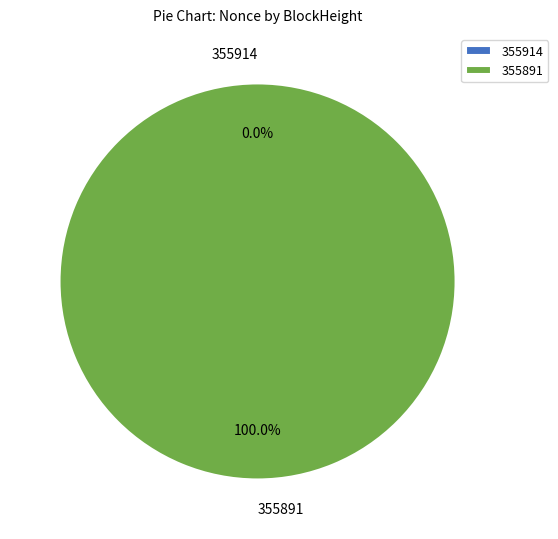

What percentage is NOT represented by 355914?

100.0%